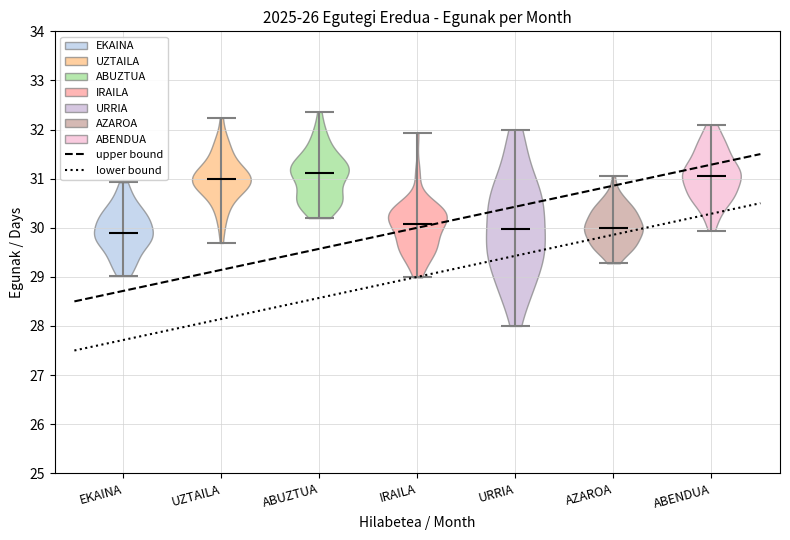

What is the highest point the violin for IRAILA reaches on the y-axis? The values are not printed on the chart, so give them approximately, as read against the axis.

31.9